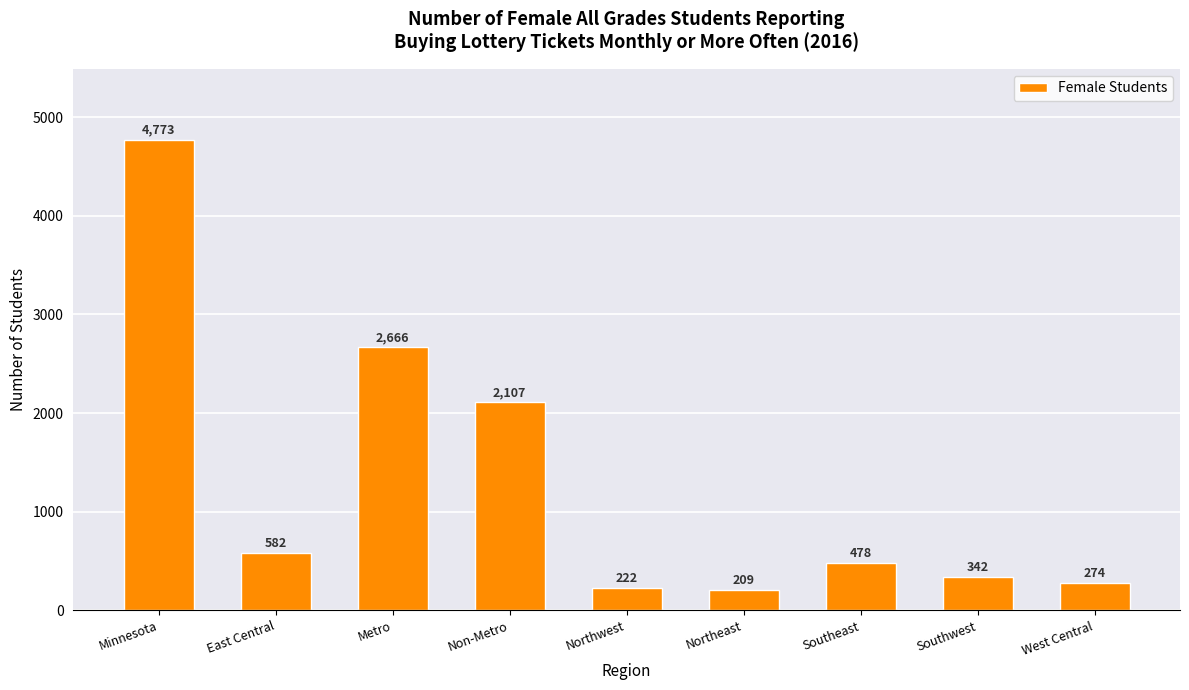

Does the chart contain stacked bars?

No